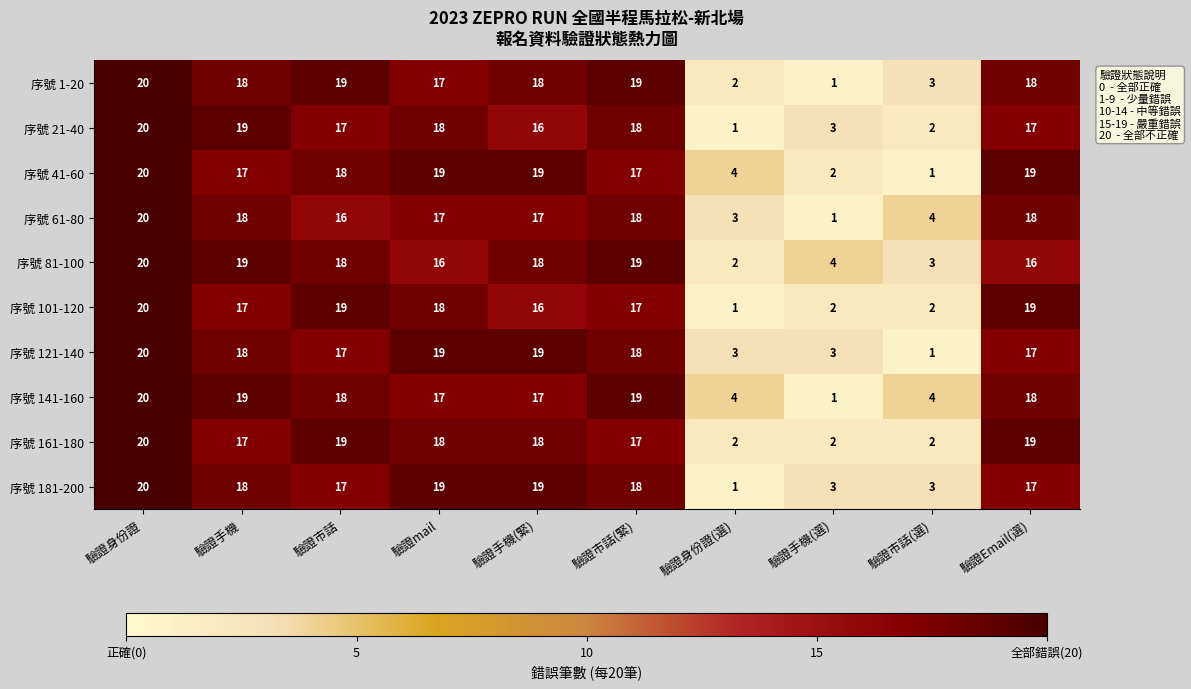

What is the spread (max minus min) of values at 驗證市話(選)?

3